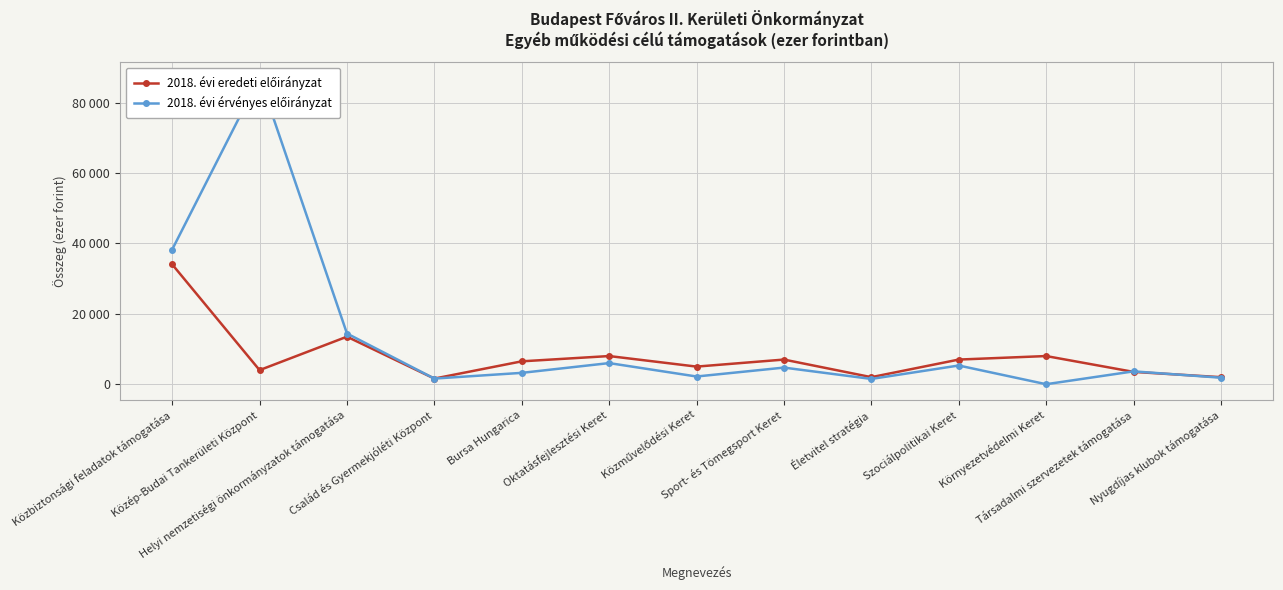

Which category has the highest value in the 2018. évi érvényes előirányzat series?

Közép-Budai Tankerületi Központ